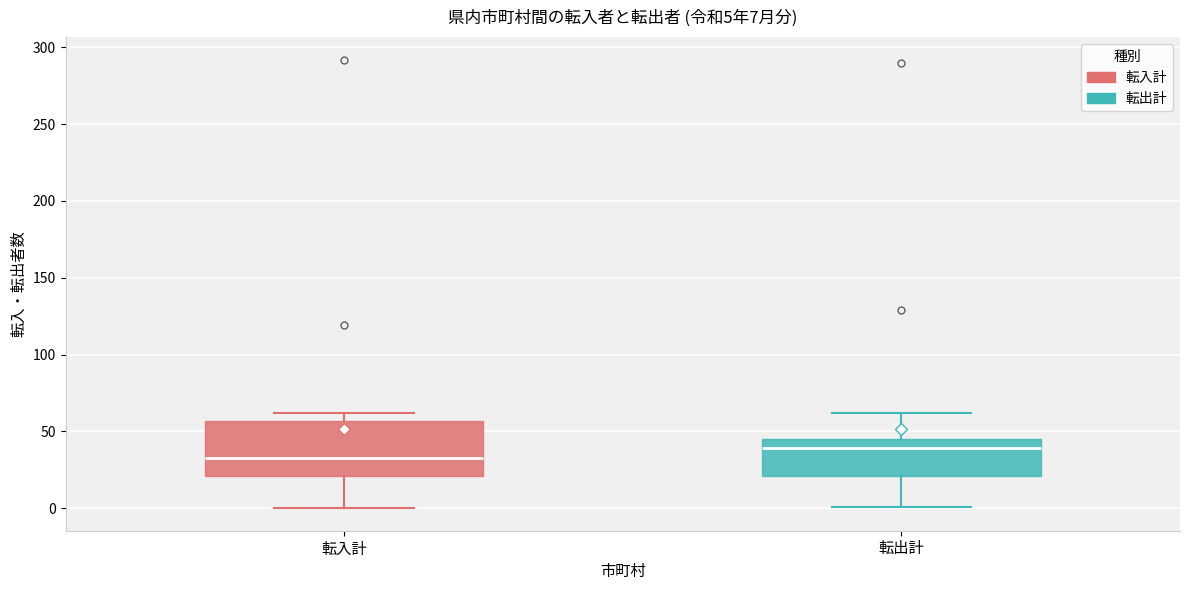

Which box is the tallest, from its lower edge to its upper edge?

転入計